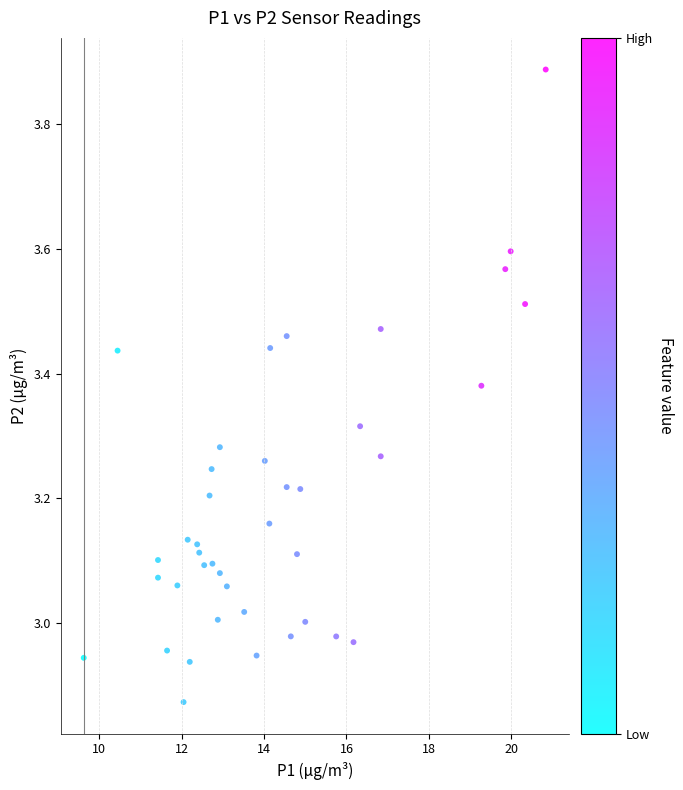

What is the range of X values (max minus min)?

11.2